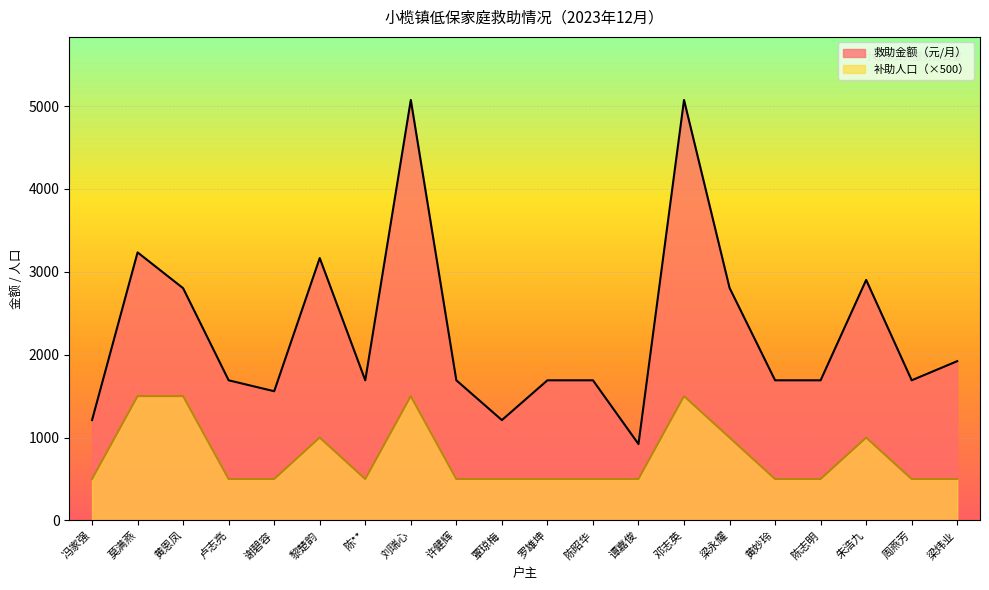

How many interior local peaks does the 补助人口 series have?

4